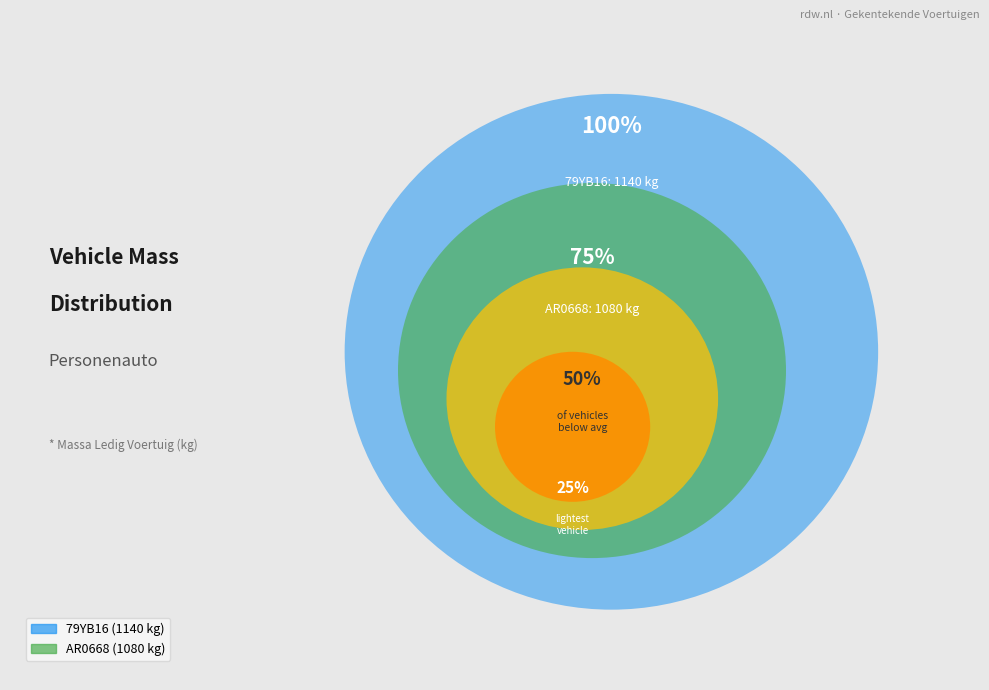

How many segments does this pie chart have?

2